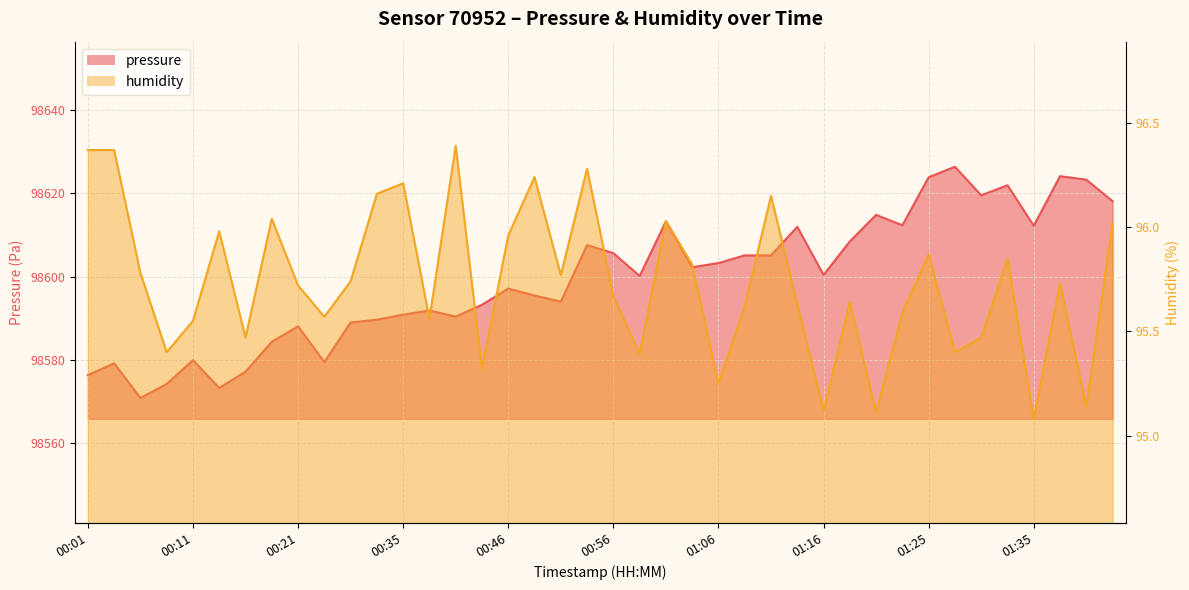

True or false: humidity has a value of 57.5 at 00:46.

False